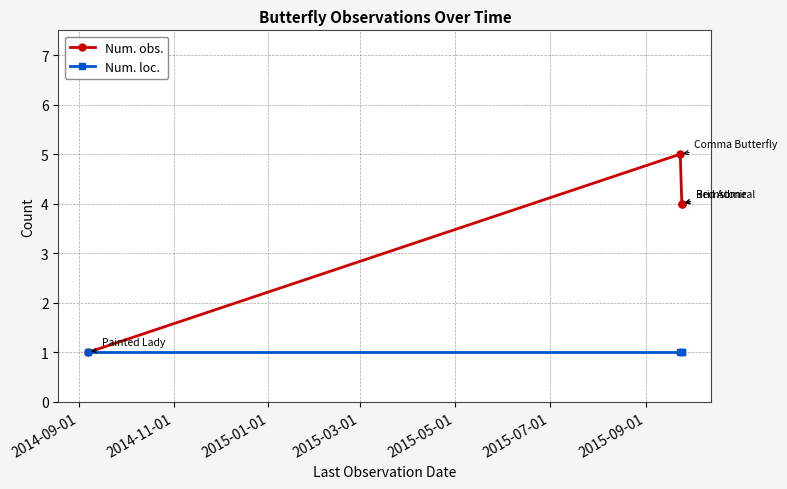

Is the value of Num. loc. at 2015-01-01 greater than the value of Num. obs. at 2015-03-01?

No